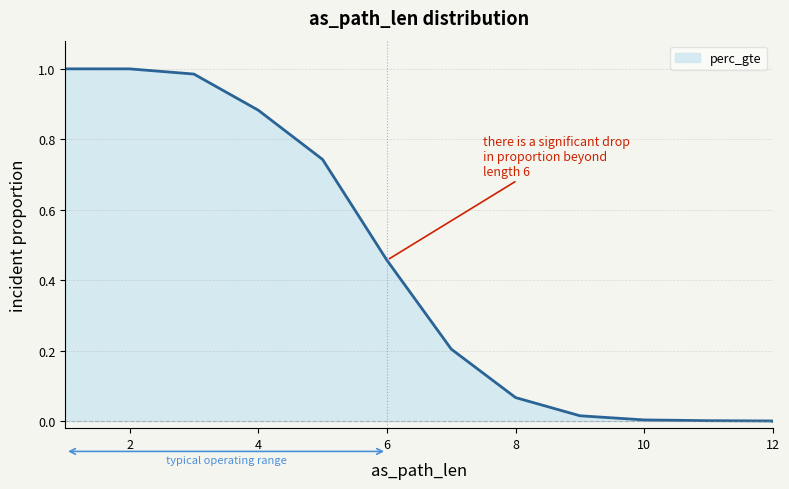

Which has a higher value, 4 or 6?

4